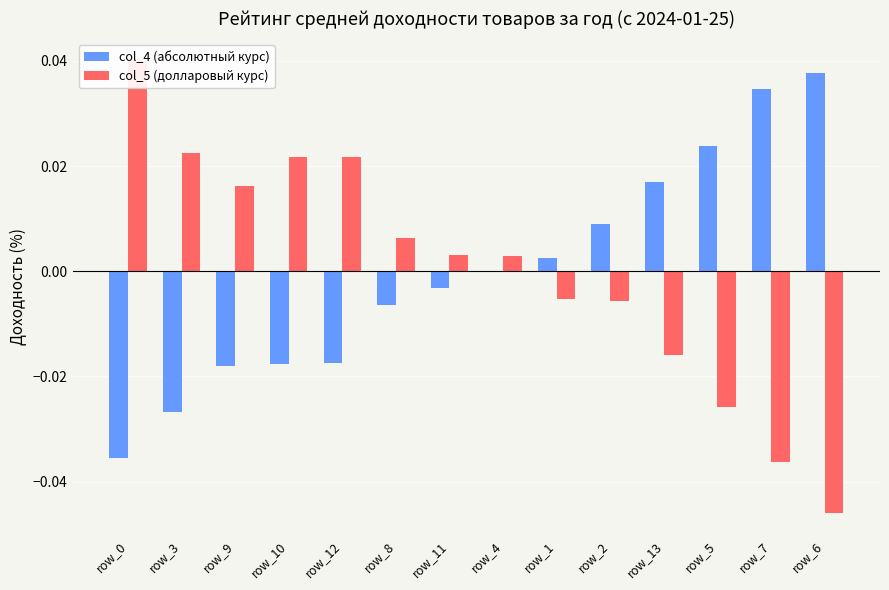

How many bars are there in total?

28